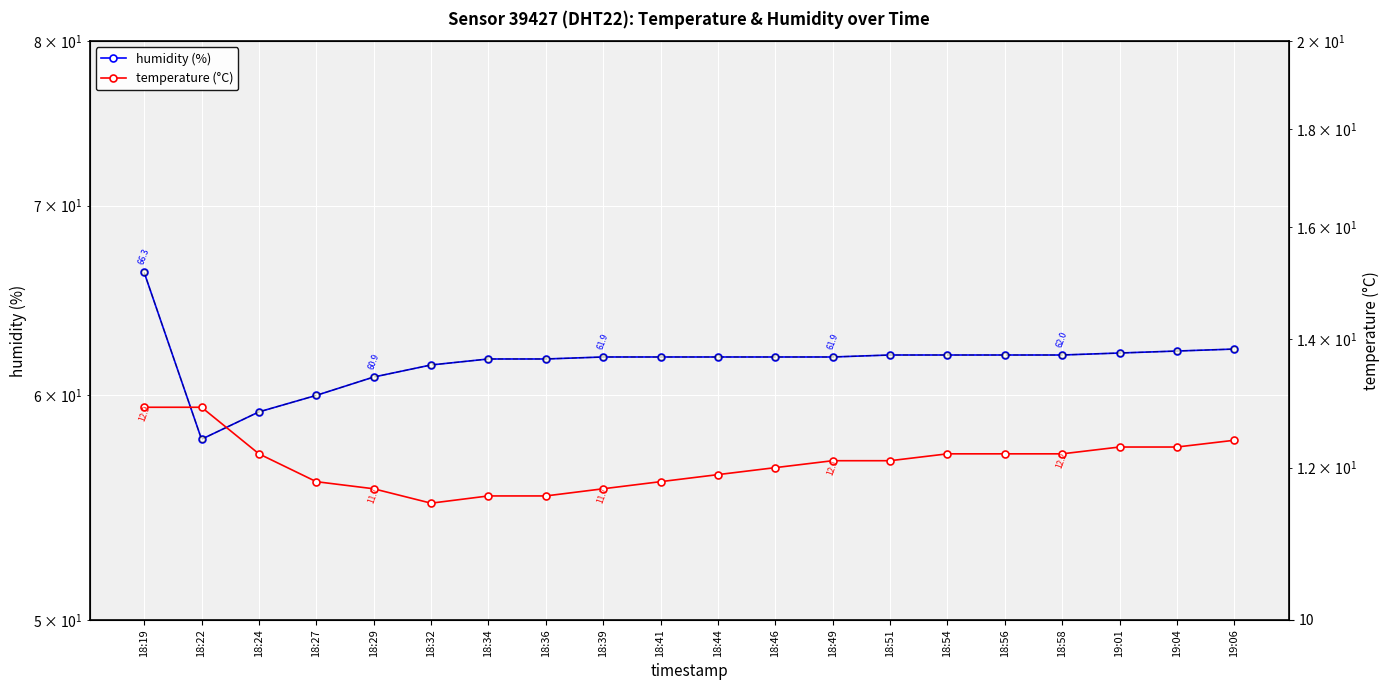

Is this an area chart (filled region under the line)?

No